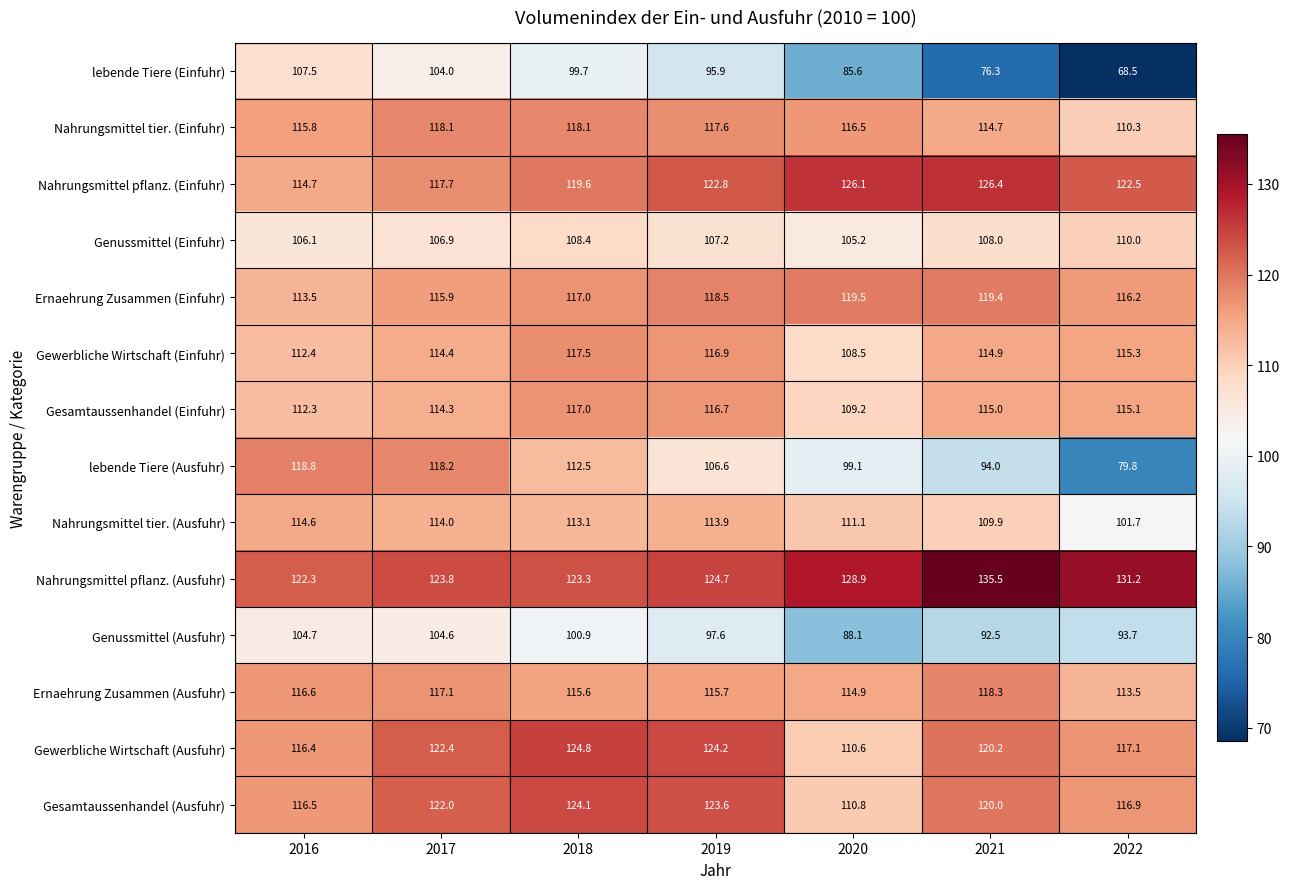

What is the difference between the highest and lowest values at 2020?

43.3